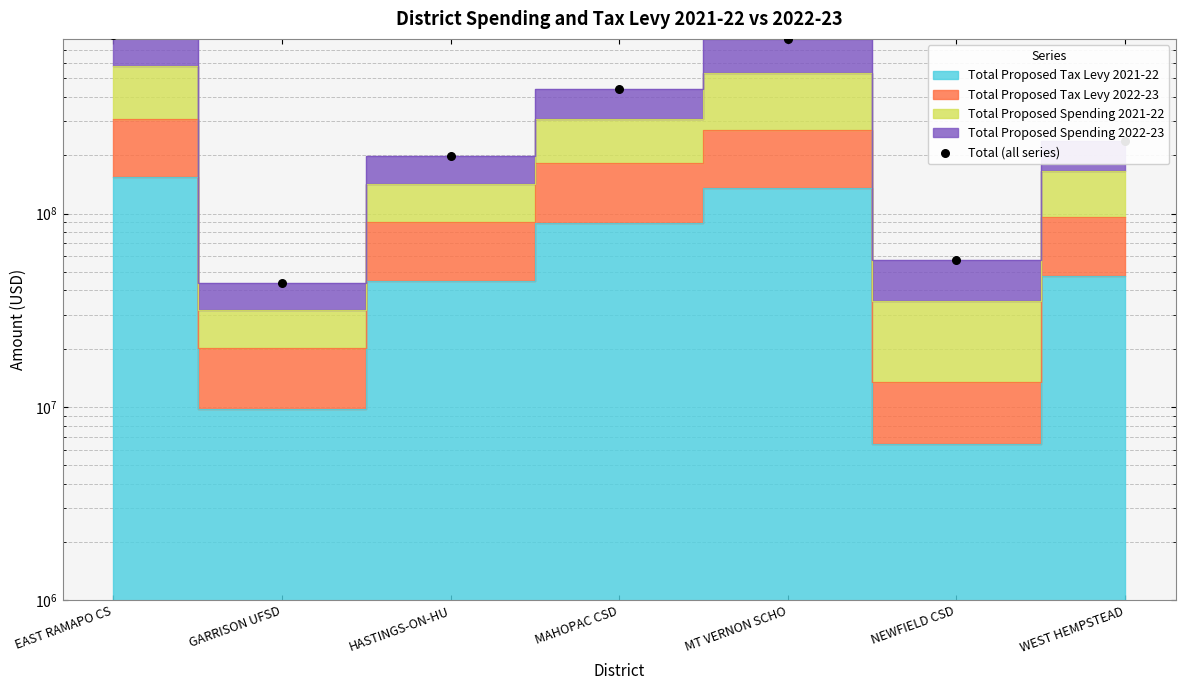

Which has a higher value, EAST RAMAPO CS or GARRISON UFSD?

EAST RAMAPO CS